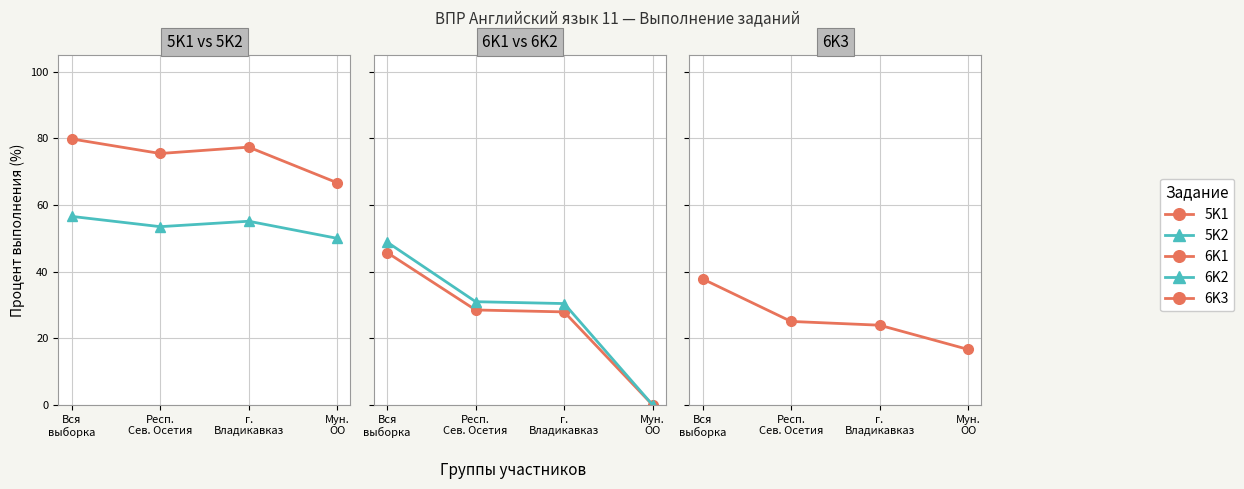

True or false: 5K1 has a value of 75.5 at Респ.
Сев. Осетия.

True